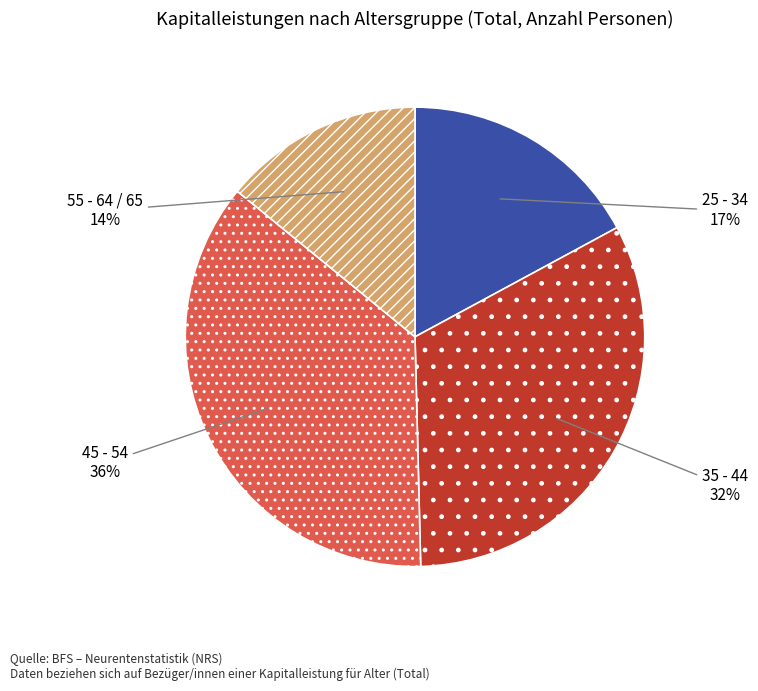

To the nearest percent, what is the average slice percentage?

25%